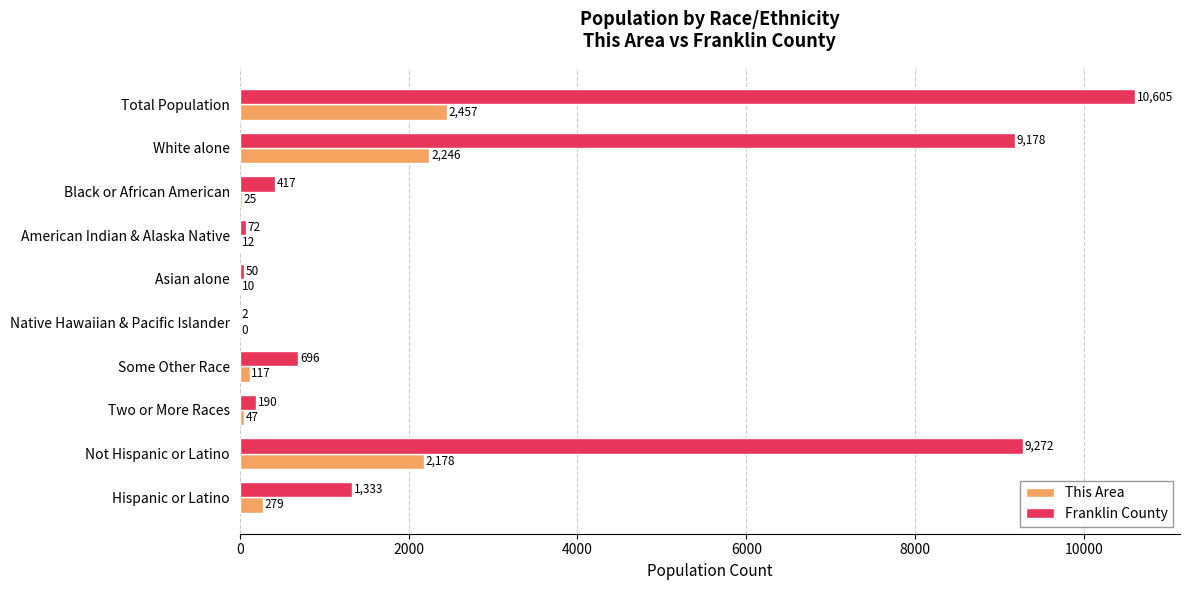

True or false: Franklin County has a value of 2770 at Not Hispanic or Latino.

False